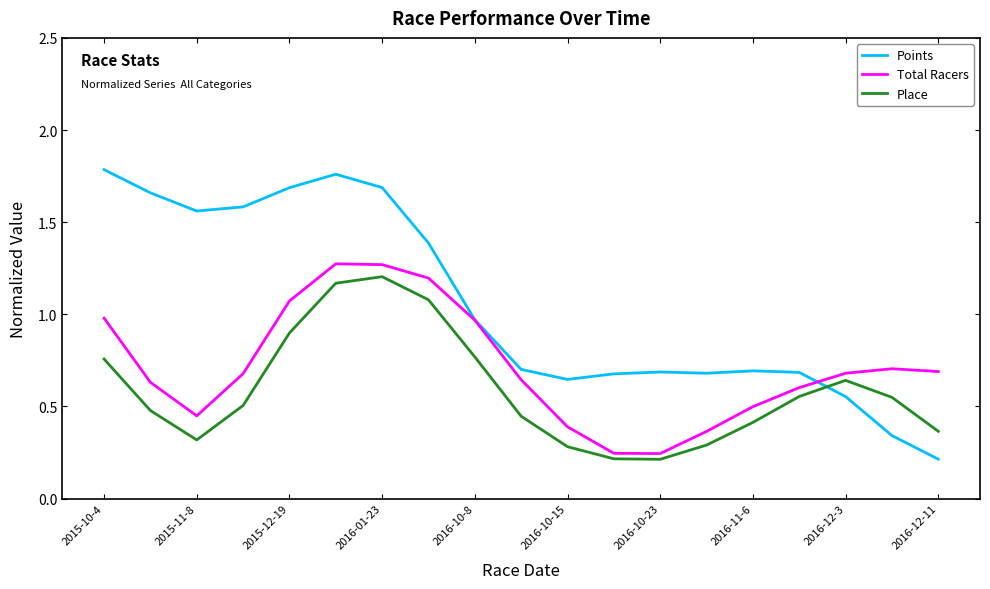

Which series has the largest total across all categories?

Points